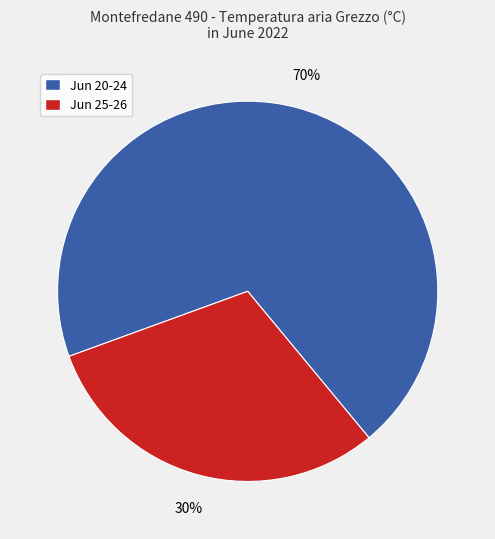

How many segments does this pie chart have?

2